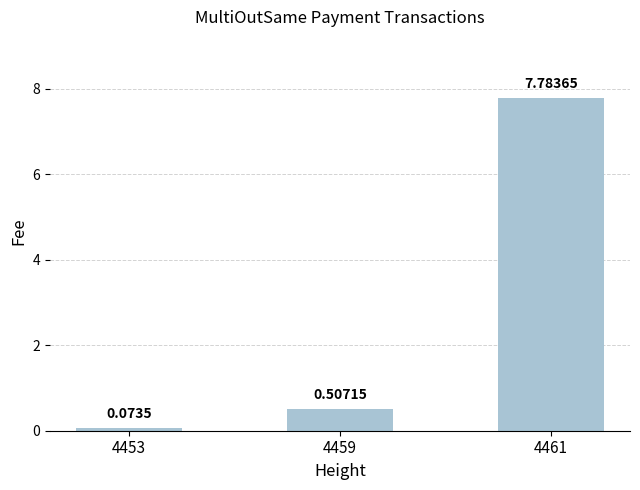

At which category does the chart reach its minimum across all series?

4453